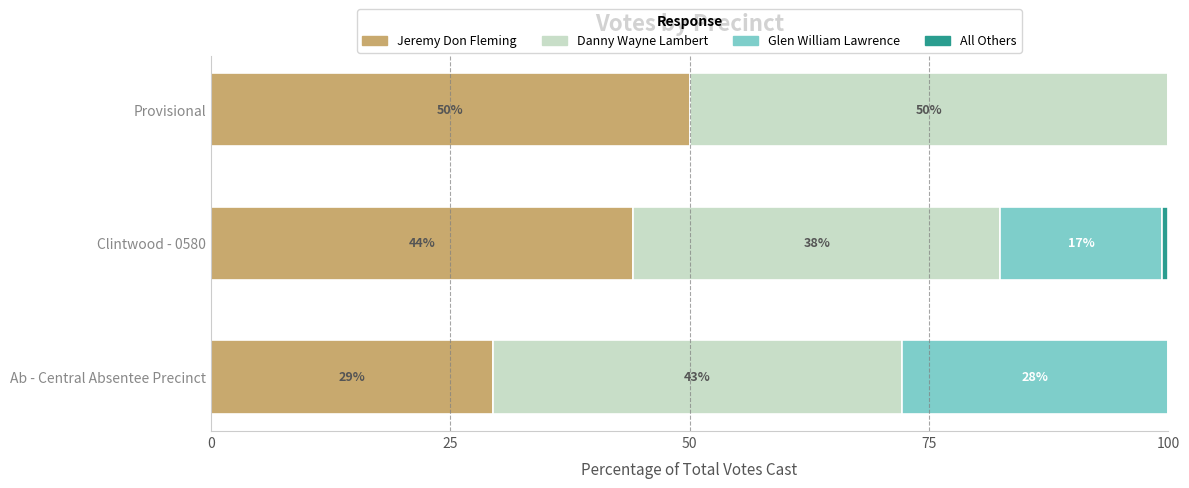

How many groups of bars are there?

3